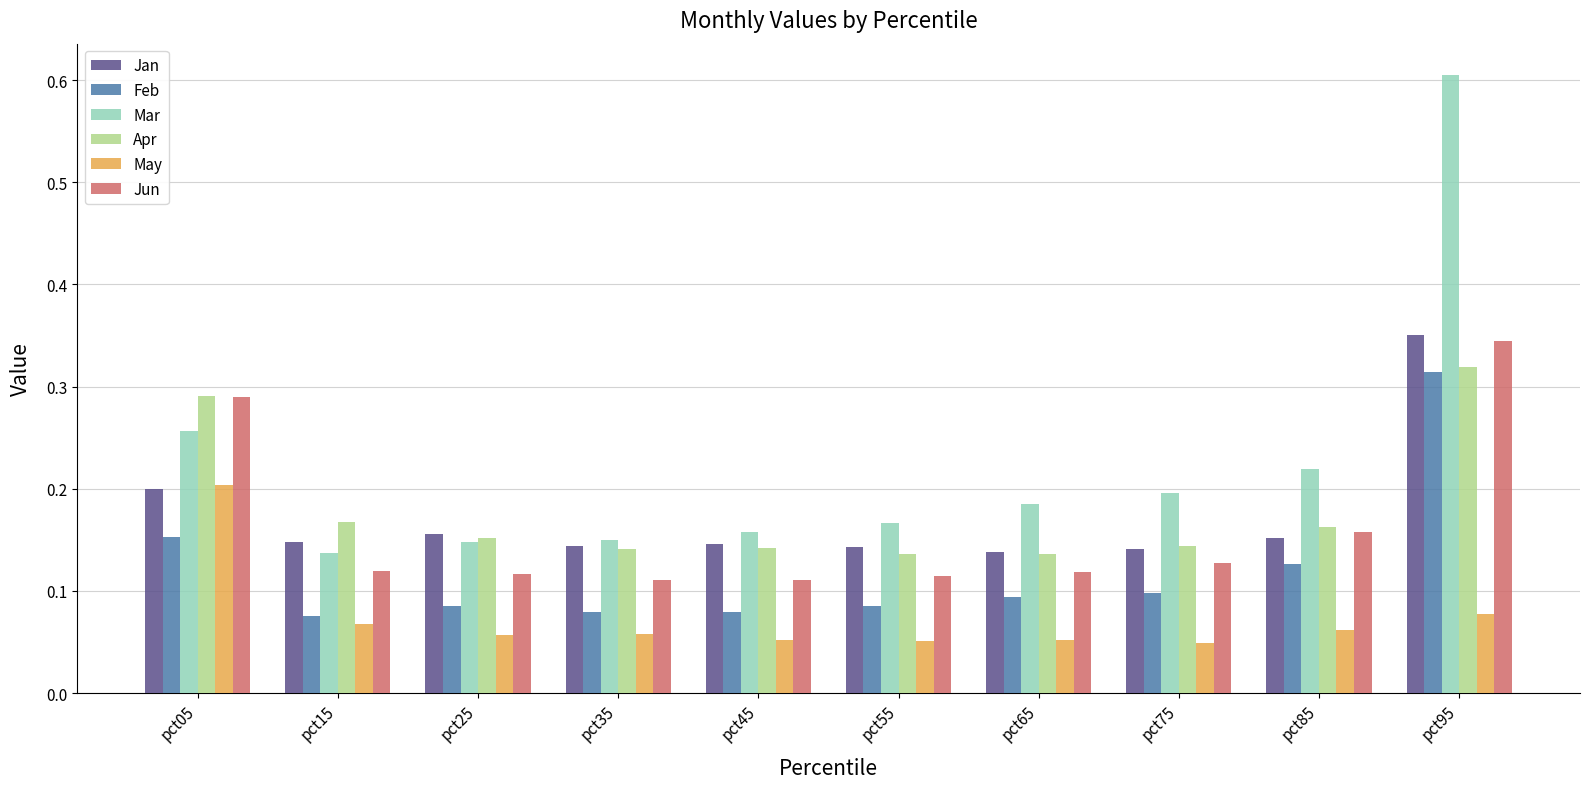

Count the Jun values in the range 0 to 1.

10